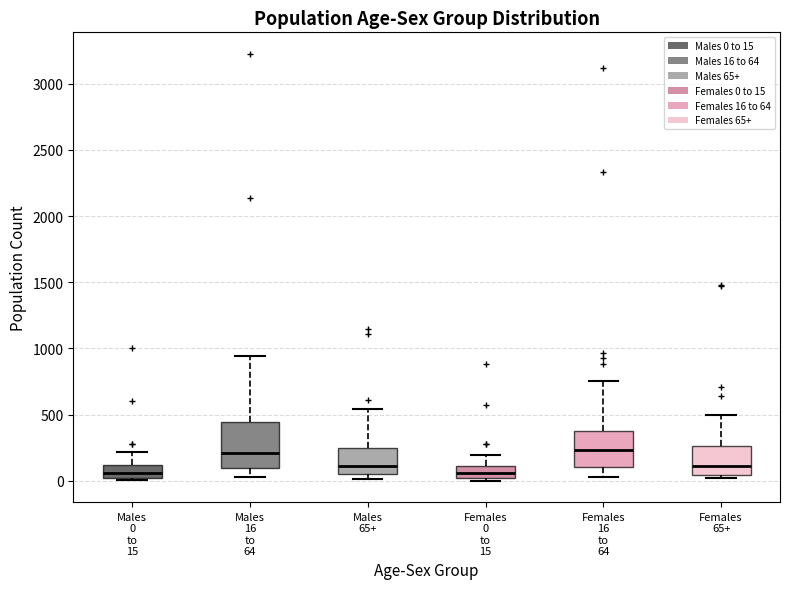

Reading left to right, read every box against the y-axis: the position of its median line, the range the box covers, and the ends of its whiskers. The values are not printed on the chart, so give them approximately, as read against the axis.

Males 0 to 15: median 50, box 0 to 100, whiskers 0 (just below the box's lower edge) to 200
Males 16 to 64: median 200, box 100 to 450, whiskers 50 to 950
Males 65+: median 100, box 50 to 250, whiskers 0 to 550
Females 0 to 15: median 50, box 0 to 100, whiskers 0 (just below the box's lower edge) to 200
Females 16 to 64: median 250, box 100 to 400, whiskers 50 to 750
Females 65+: median 100, box 50 to 250, whiskers 0 to 500